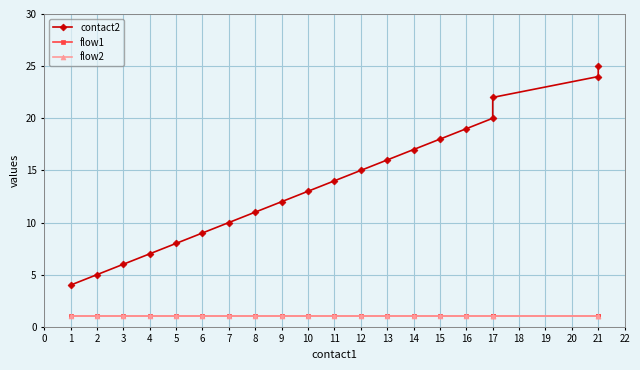

What is the value of the flow1 point at the 12th from the left?

1